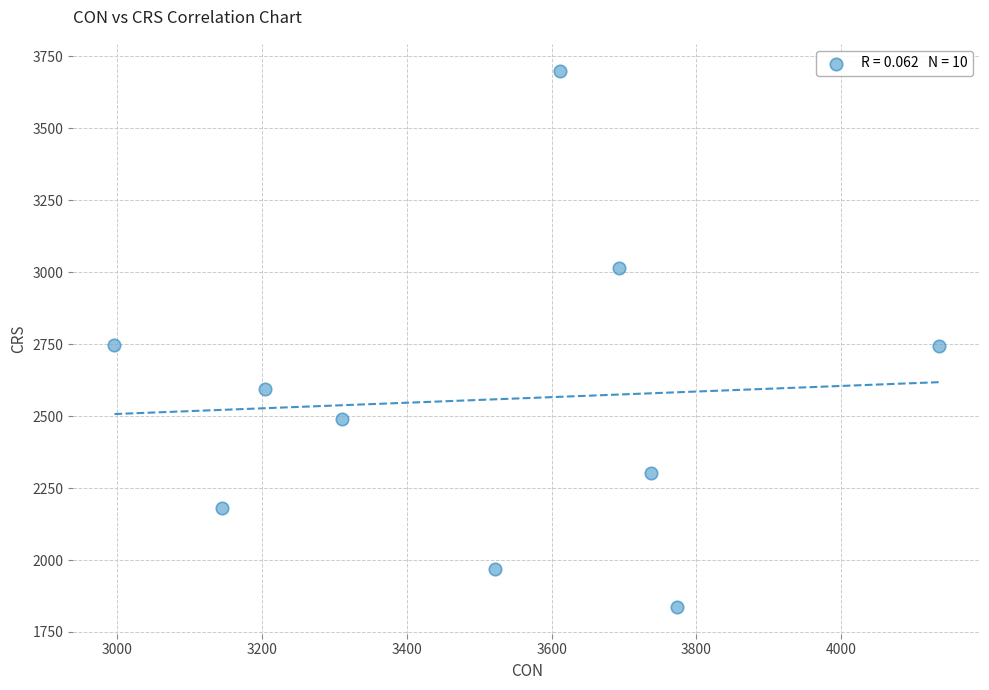

What is the range of Y values (max minus min)?

1863.1